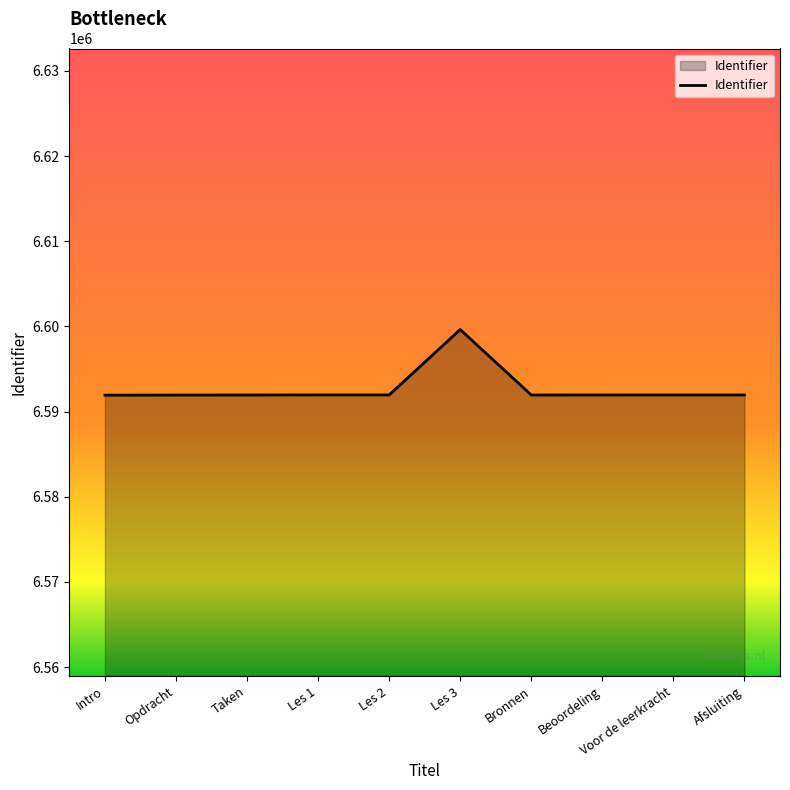

The value at Les 3 is 1695192. True or false?

False